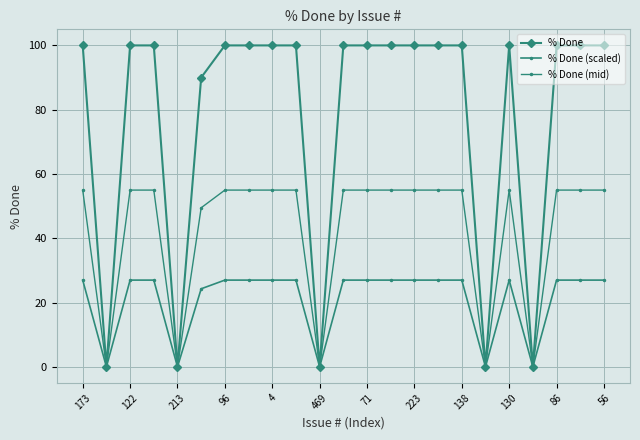

At which label does % Done (mid) reach its peak?

173